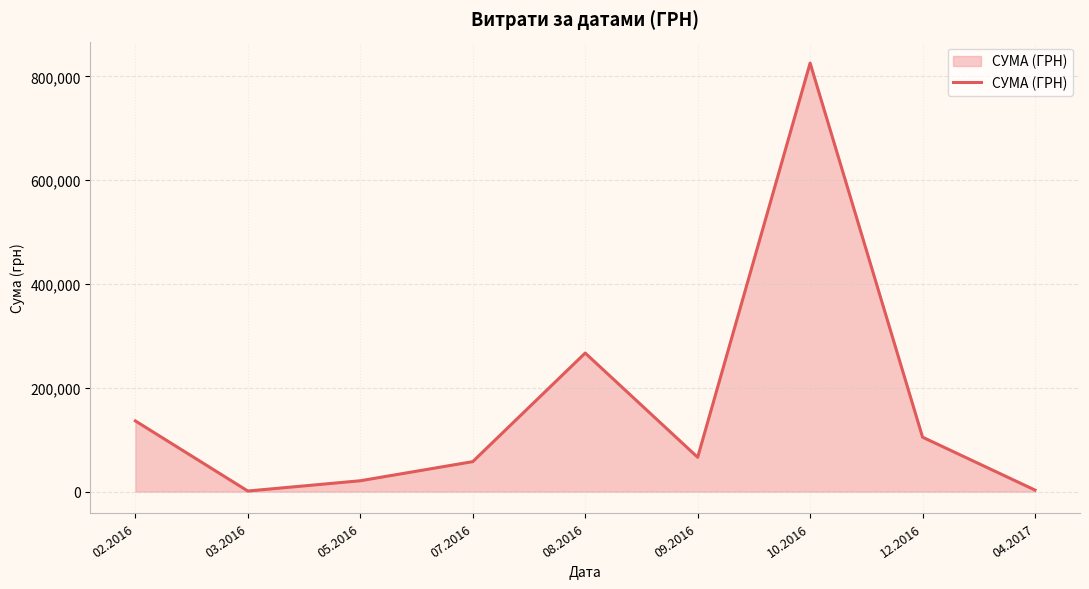

What is the greatest value displayed?

825750.2